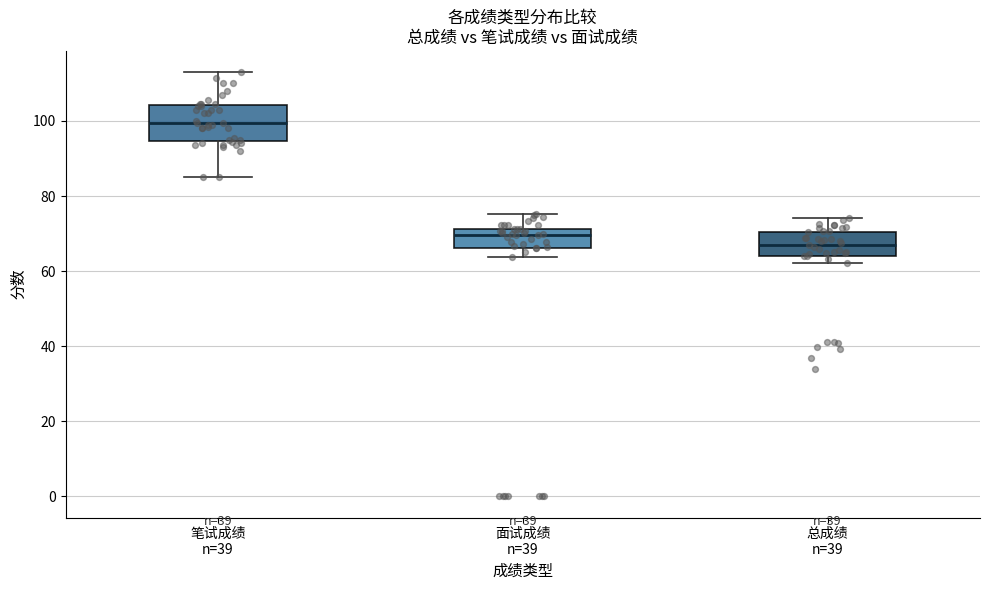

Which box's median line is the highest?

笔试成绩 n=39